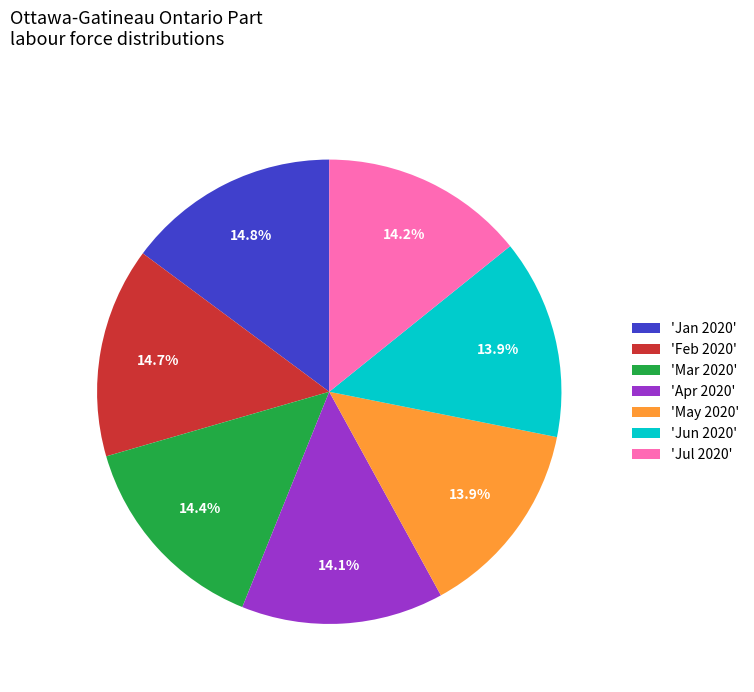

Approximately how many times larger is the value at 'Mar 2020' compared to 'May 2020'?

1.0